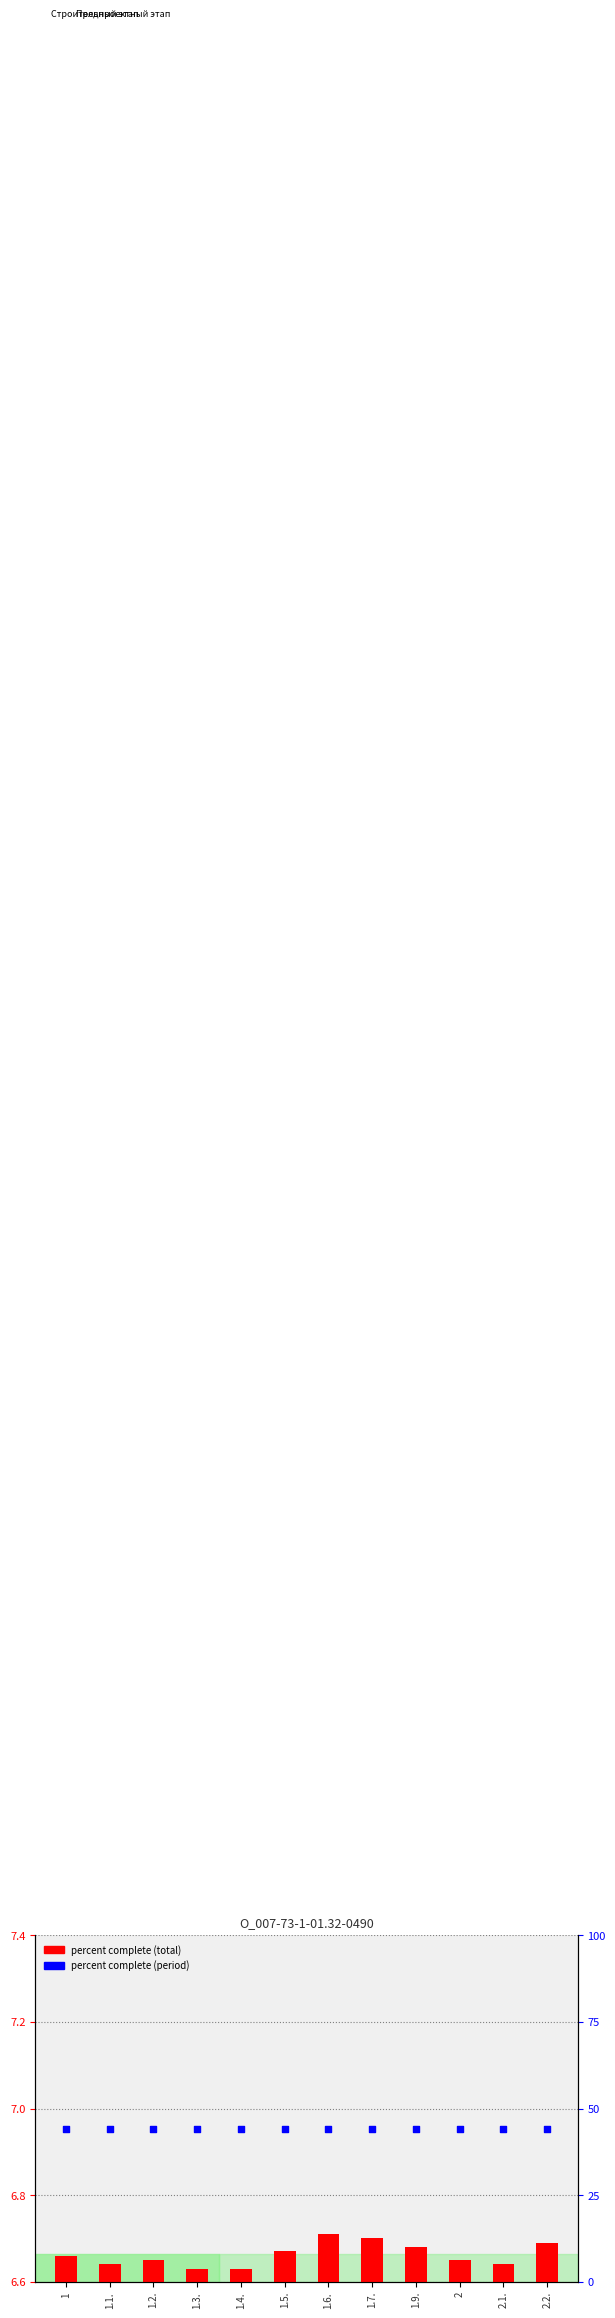

At which category is the sum across all series the highest?

1.6.